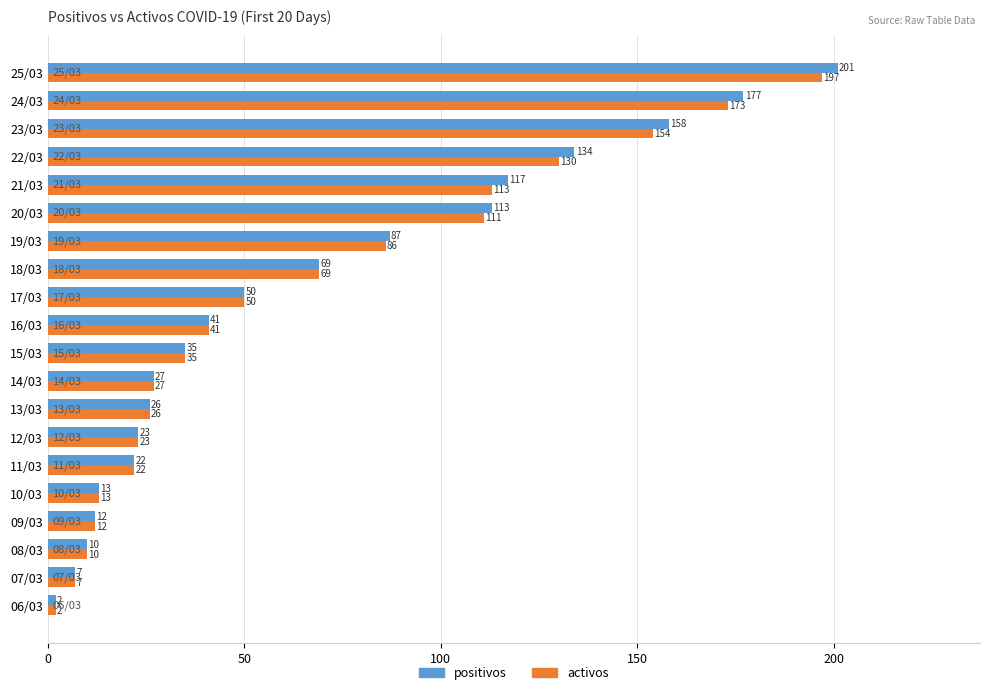

List the series in order of their peak value, highest first.

positivos, activos